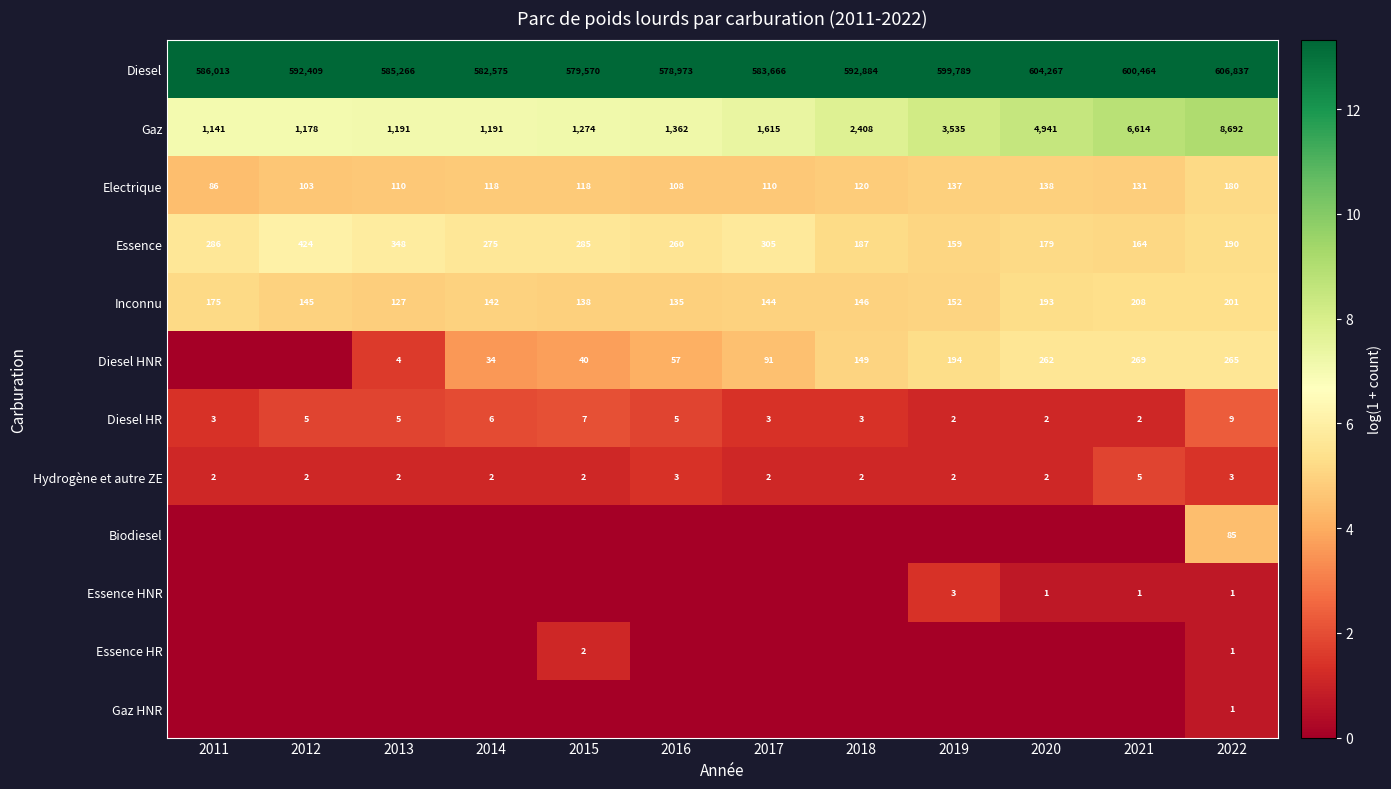

At how many categories does at least one series exceed 8?

12